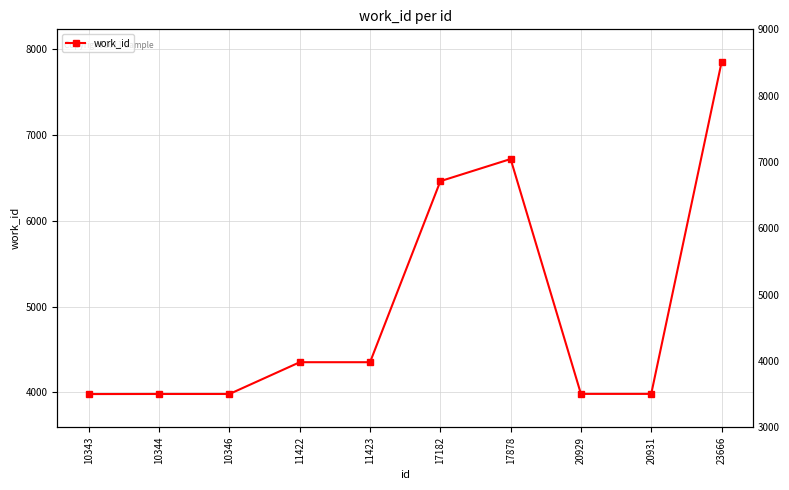

Rank the categories by value from lowest to highest.

10343, 10344, 10346, 20929, 20931, 11422, 11423, 17182, 17878, 23666